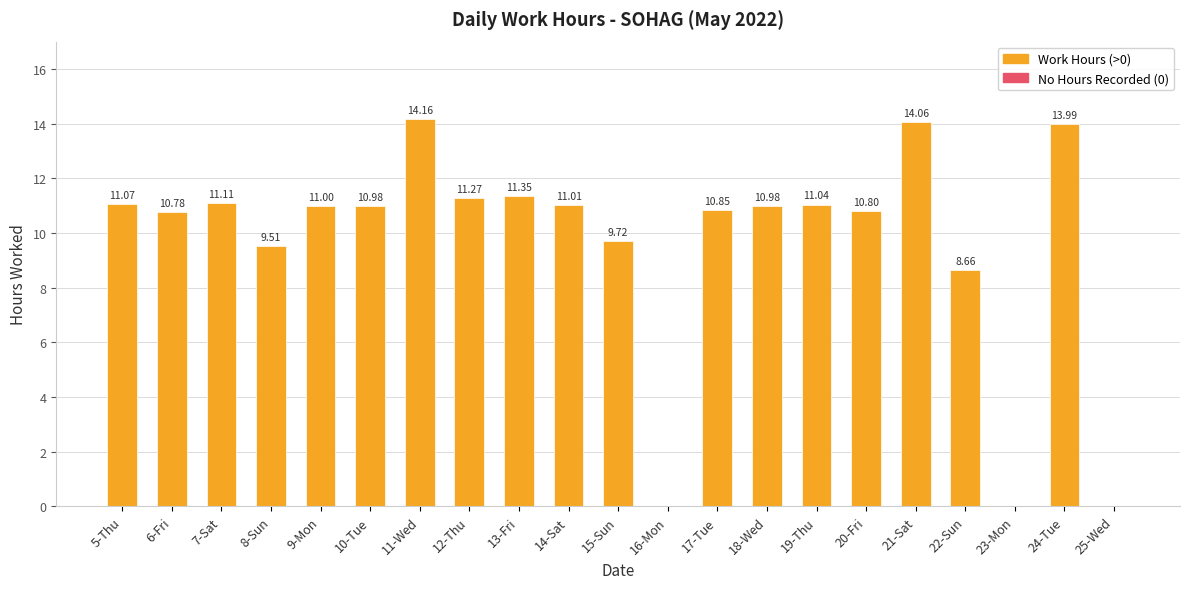

What is the sum of the values at 23-Mon and 22-Sun?

8.7